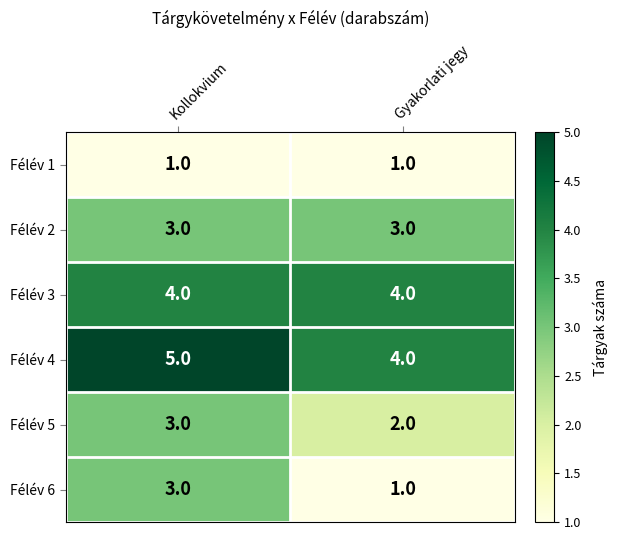

What is the sum of the Félév 6 values at Gyakorlati jegy and Kollokvium?

4